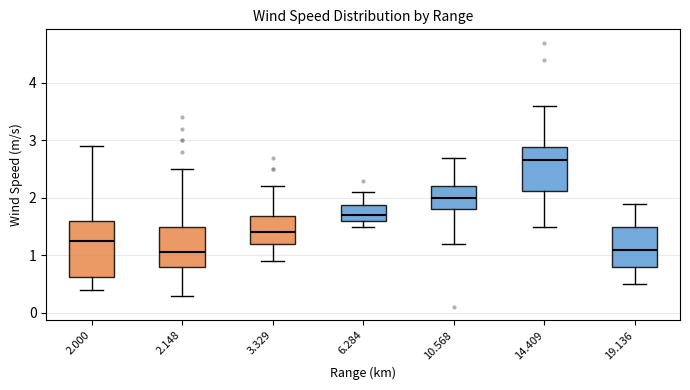

Reading left to right, read every box against the y-axis: the position of its median line, the range the box covers, and the ends of its whiskers. The values are not printed on the chart, so give them approximately, as read against the axis.

2.000: median 1.3, box 0.6 to 1.6, whiskers 0.4 to 2.9
2.148: median 1.1, box 0.8 to 1.5, whiskers 0.3 to 2.5
3.329: median 1.4, box 1.2 to 1.7, whiskers 0.9 to 2.2
6.284: median 1.7, box 1.6 to 1.9, whiskers 1.5 to 2.1
10.568: median 2.0, box 1.8 to 2.2, whiskers 1.2 to 2.7
14.409: median 2.7, box 2.1 to 2.9, whiskers 1.5 to 3.6
19.136: median 1.1, box 0.8 to 1.5, whiskers 0.5 to 1.9